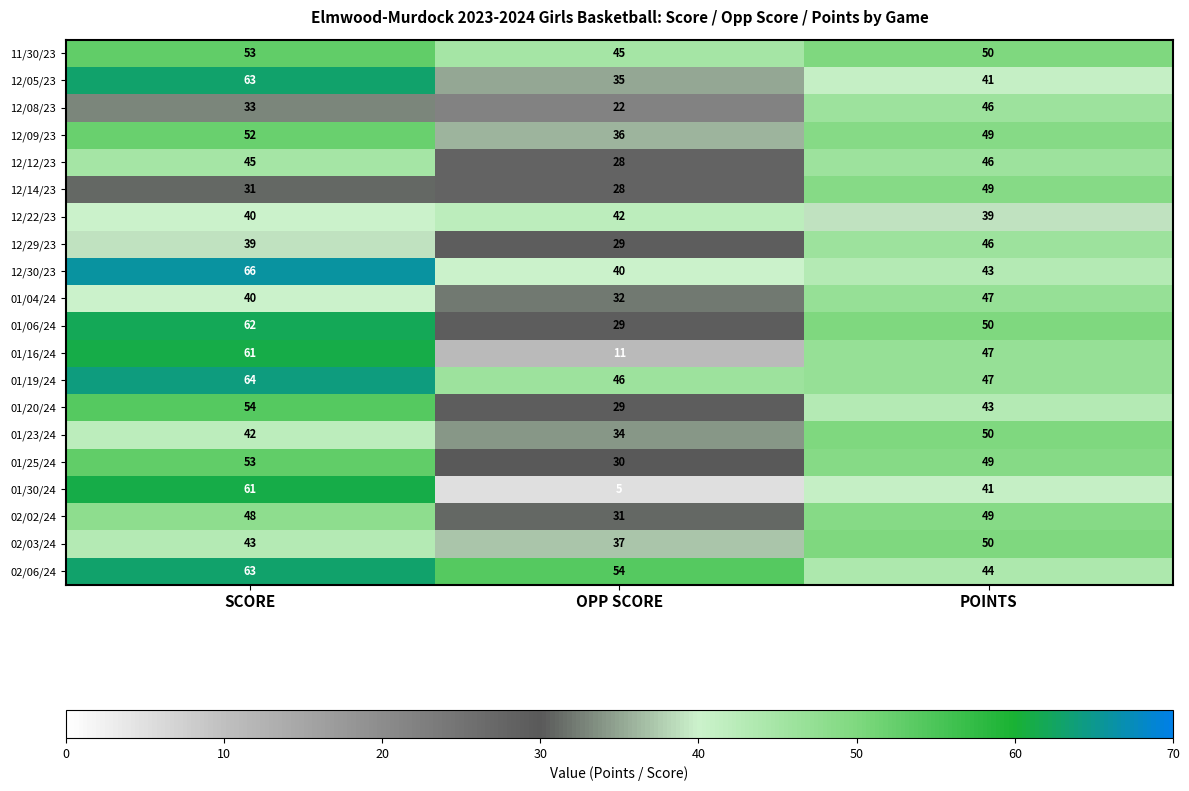

What is the approximate value of 01/04/24 at OPP SCORE?

32